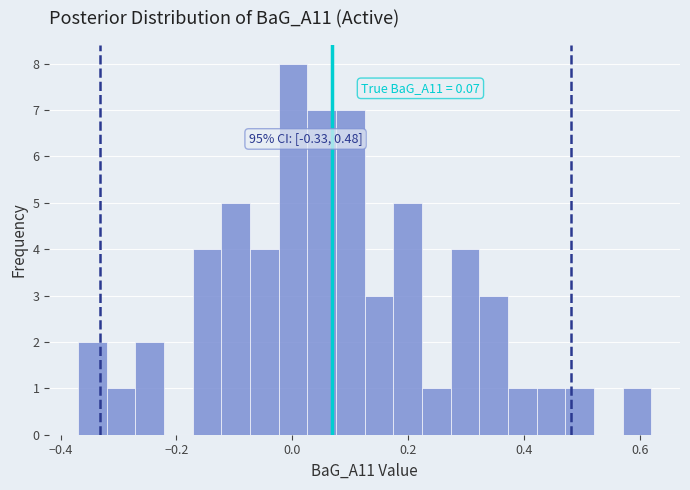

Read against the x-axis, roughly where is the centre of the tallest bar?

0.00